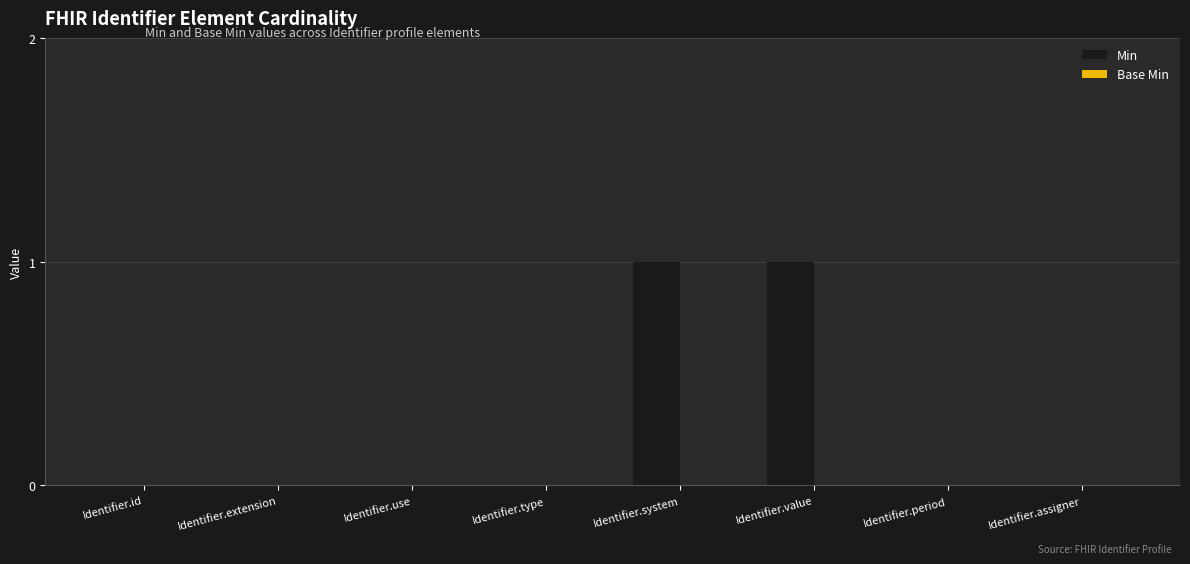

Reading left to right, extract all data points from this chart.

Identifier.id=0	Identifier.extension=0	Identifier.use=0	Identifier.type=0	Identifier.system=1	Identifier.value=1	Identifier.period=0	Identifier.assigner=0